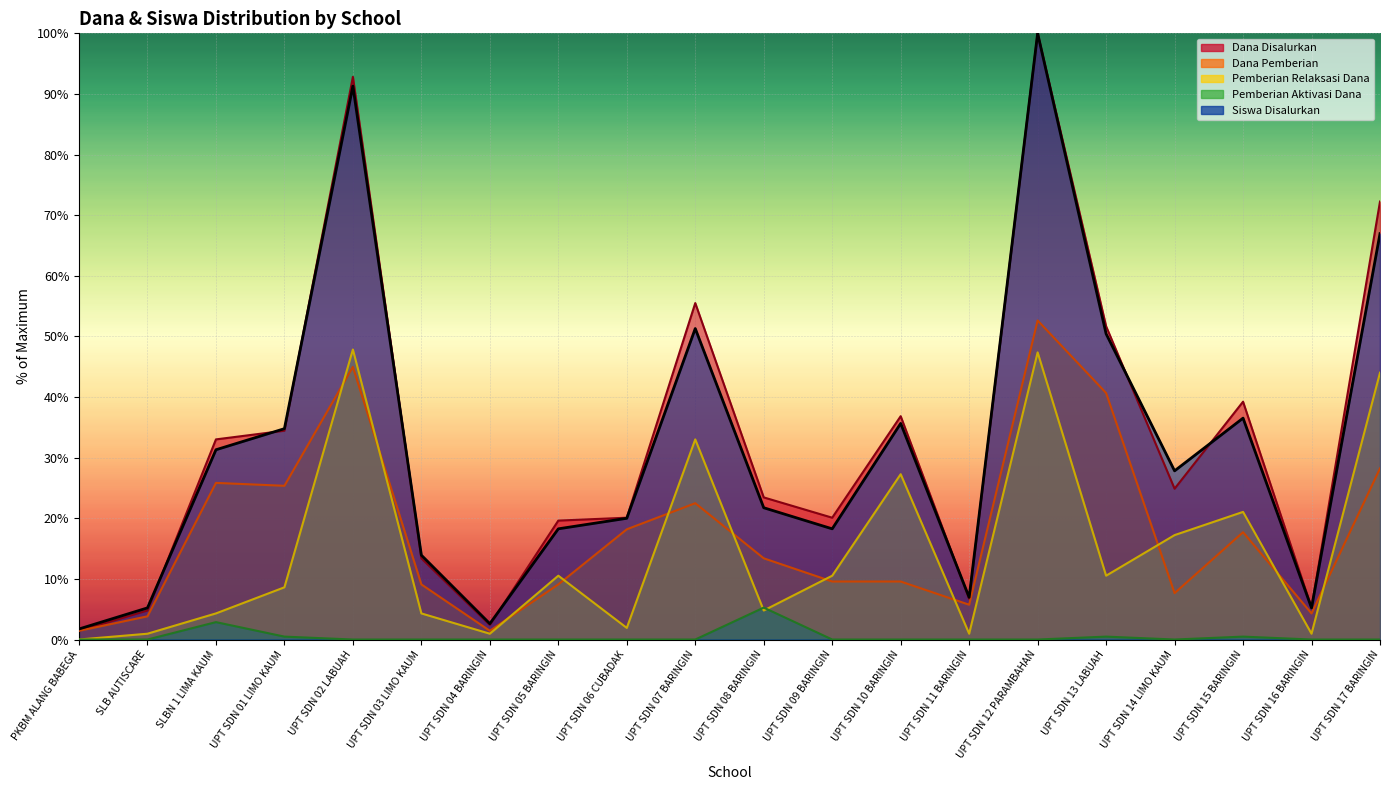

Does the chart display data point markers on the line(s)?

No